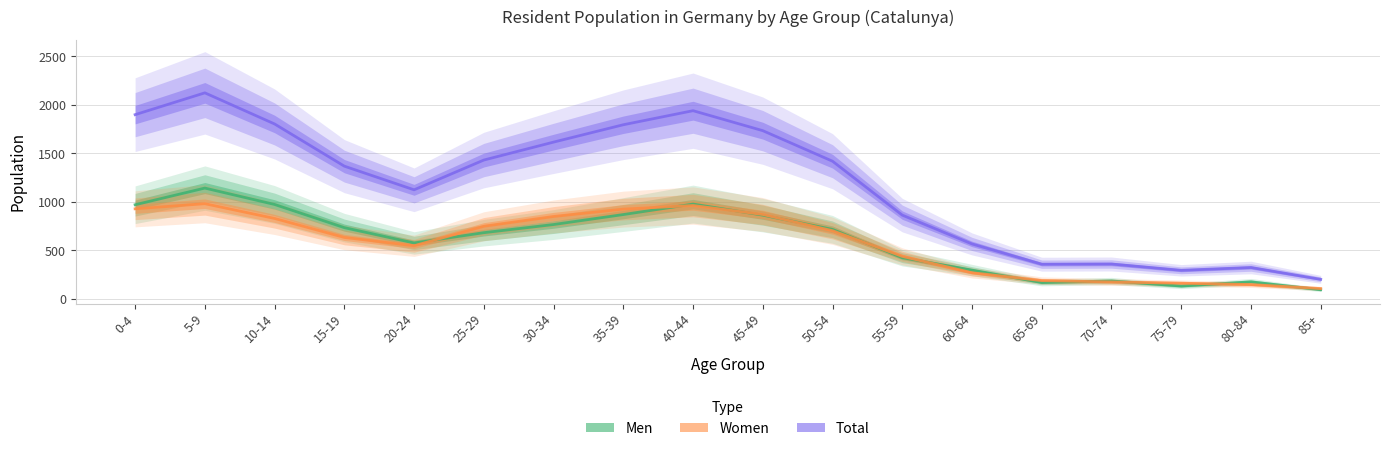

What is the difference between the second highest and minimum values in the Women series?

856